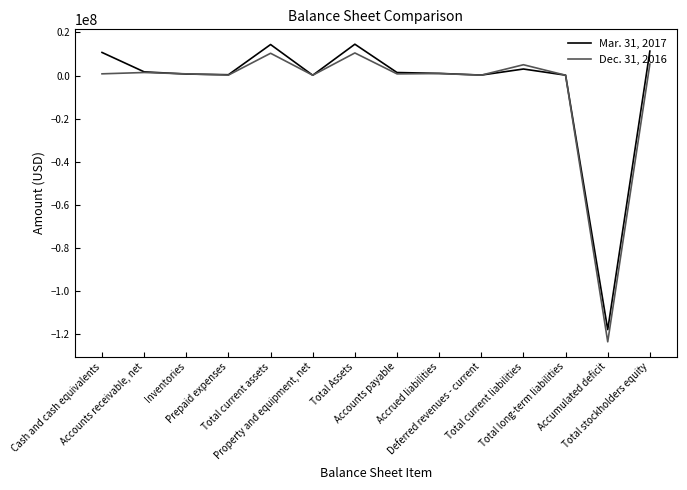

Is it true that Dec. 31, 2016 equals -123471034 at Accumulated deficit?

True